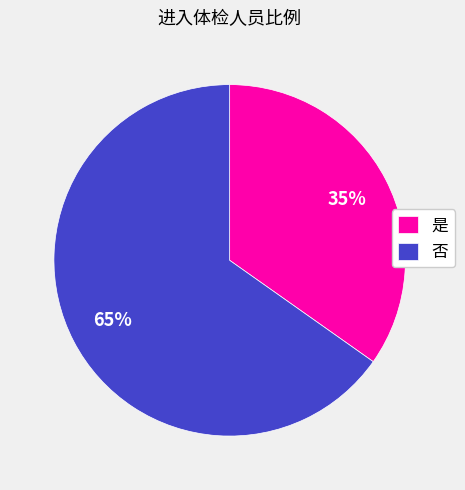

How many slices are in this pie chart?

2